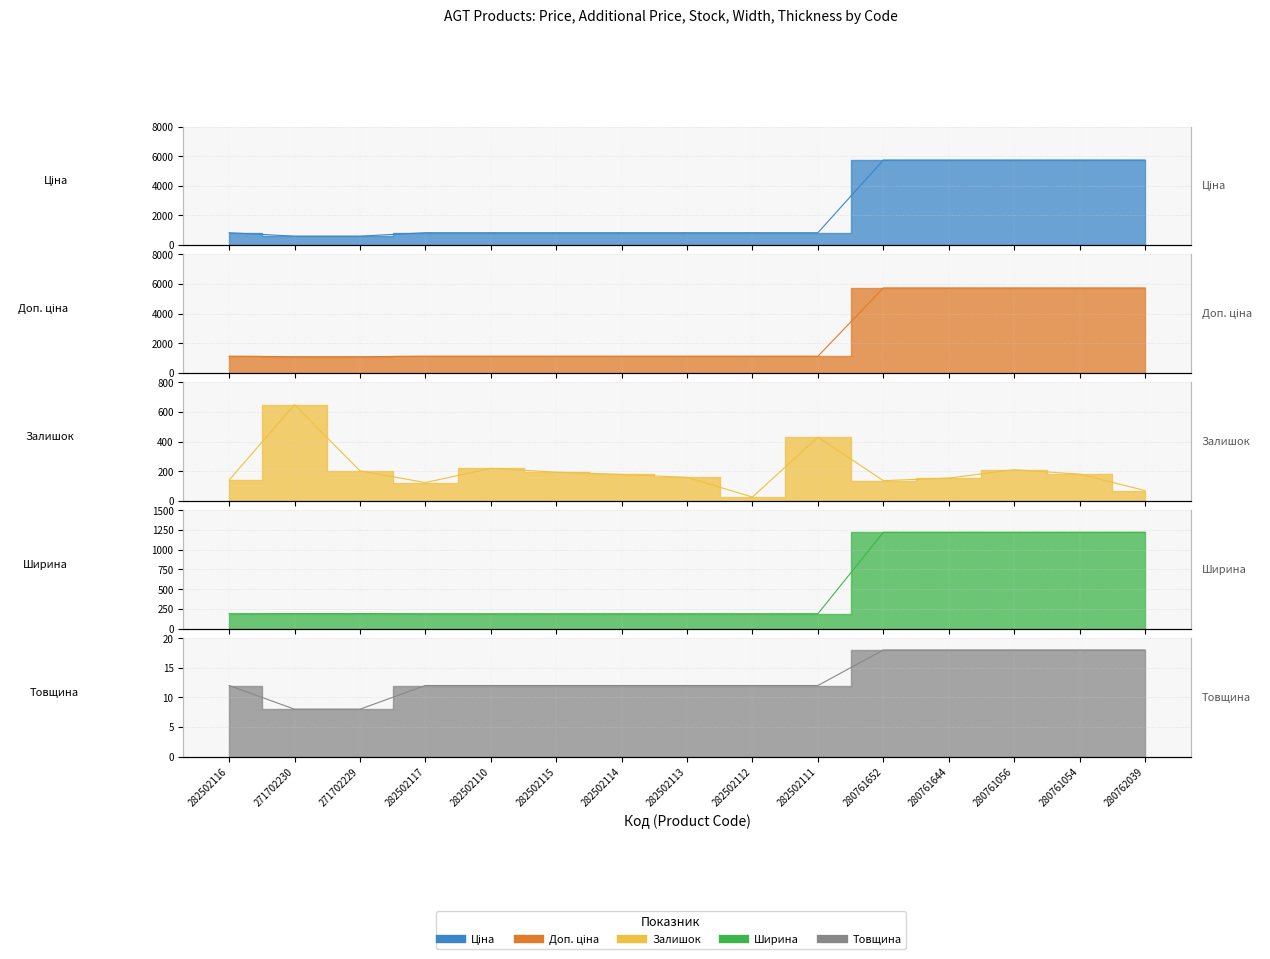

Reading right to left, what are all the values shown in this chart?

Ціна: 280762039=5736.9	280761054=5736.9	280761056=5736.9	280761644=5736.9	280761652=5736.9	282502111=827.6	282502112=827.6	282502113=827.6	282502114=827.6	282502115=827.6	282502110=827.6	282502117=827.6	271702229=596.5	271702230=596.5	282502116=827.6
Доп. ціна: 280762039=5736.9	280761054=5736.9	280761056=5736.9	280761644=5736.9	280761652=5736.9	282502111=1121.5	282502112=1121.5	282502113=1121.5	282502114=1121.5	282502115=1121.5	282502110=1121.5	282502117=1121.5	271702229=1093.7	271702230=1093.7	282502116=1121.5
Залишок: 280762039=69.0	280761054=180.0	280761056=210.0	280761644=153.0	280761652=136.0	282502111=430.0	282502112=25.0	282502113=158.0	282502114=178.0	282502115=193.0	282502110=219.0	282502117=123.0	271702229=202.0	271702230=649.0	282502116=140.0
Ширина: 280762039=1220.0	280761054=1220.0	280761056=1220.0	280761644=1220.0	280761652=1220.0	282502111=189.0	282502112=189.0	282502113=189.0	282502114=189.0	282502115=189.0	282502110=189.0	282502117=189.0	271702229=191.0	271702230=191.0	282502116=189.0
Товщина: 280762039=18.0	280761054=18.0	280761056=18.0	280761644=18.0	280761652=18.0	282502111=12.0	282502112=12.0	282502113=12.0	282502114=12.0	282502115=12.0	282502110=12.0	282502117=12.0	271702229=8.0	271702230=8.0	282502116=12.0